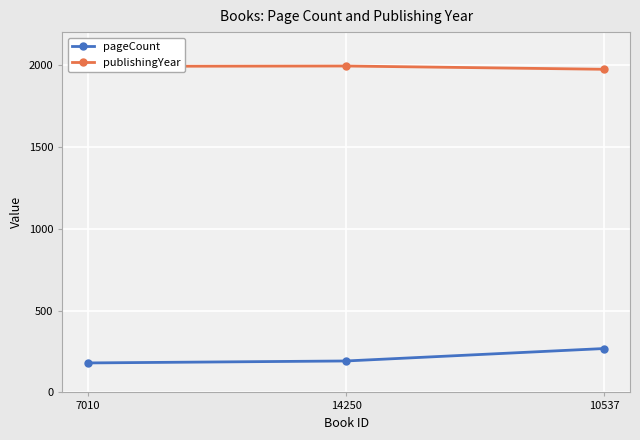

Rank the series at 7010 from highest to lowest value.

publishingYear, pageCount